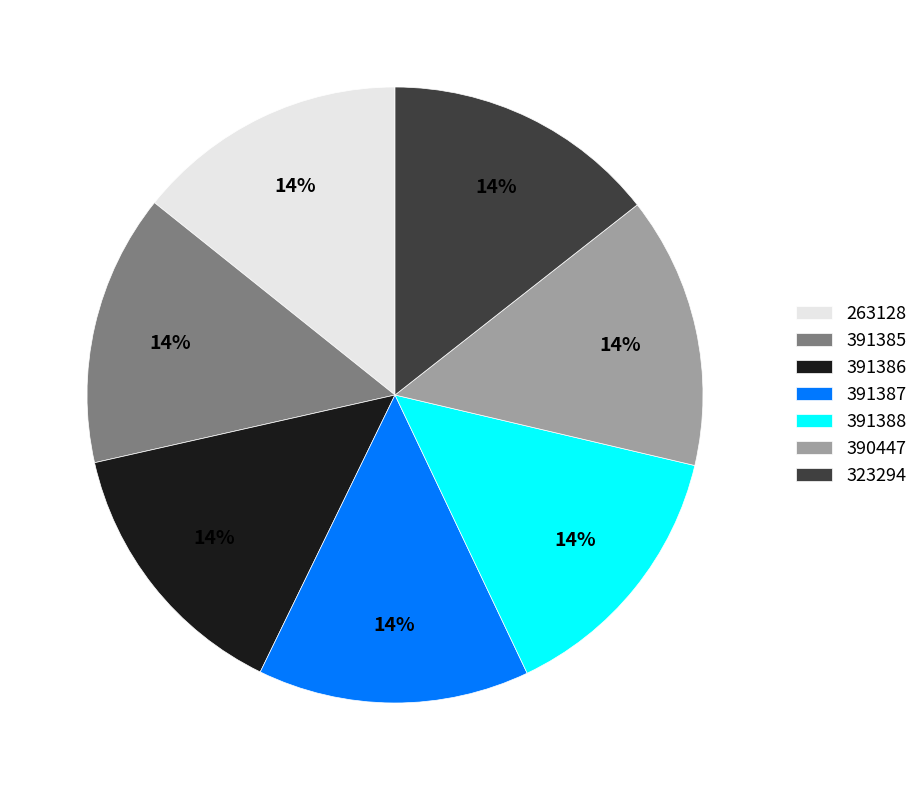

Count the number of slices in the pie.

7